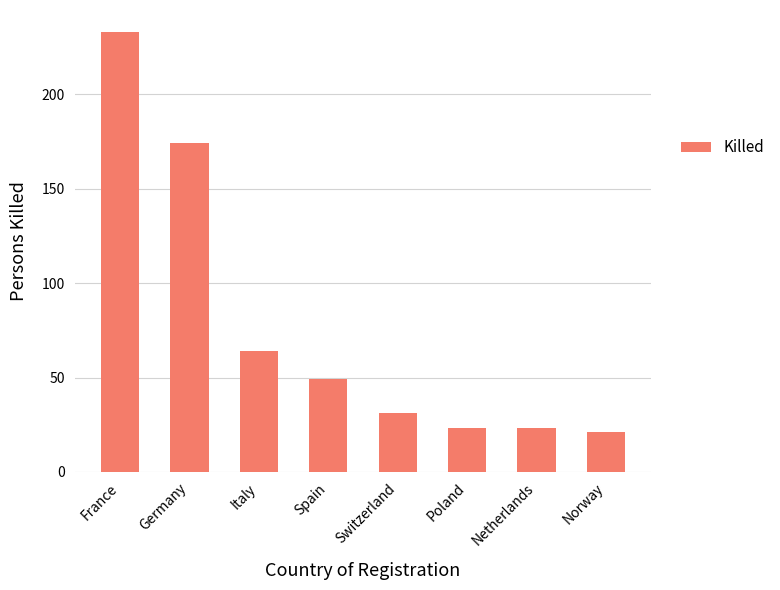

Reading left to right, transcribe all the data shown in this chart.

233	174	64	49	31	23	23	21